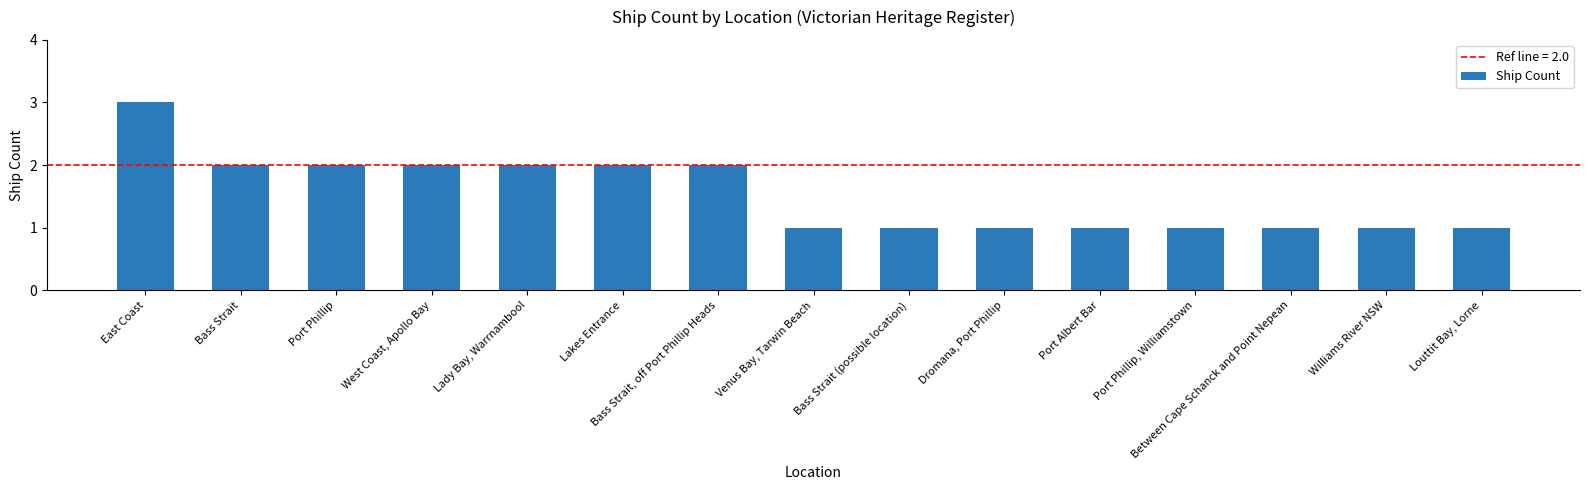

What is the smallest value displayed?

1